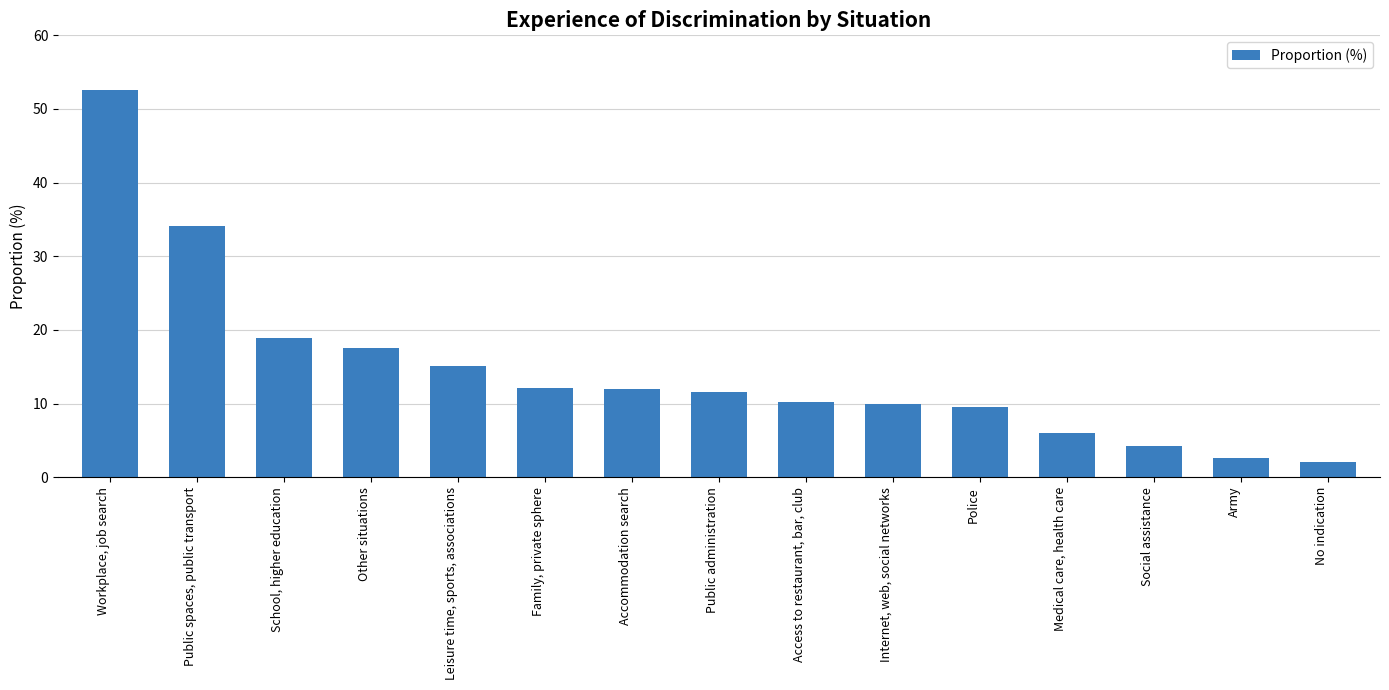

At which label does the data first exceed 11?

Workplace, job search